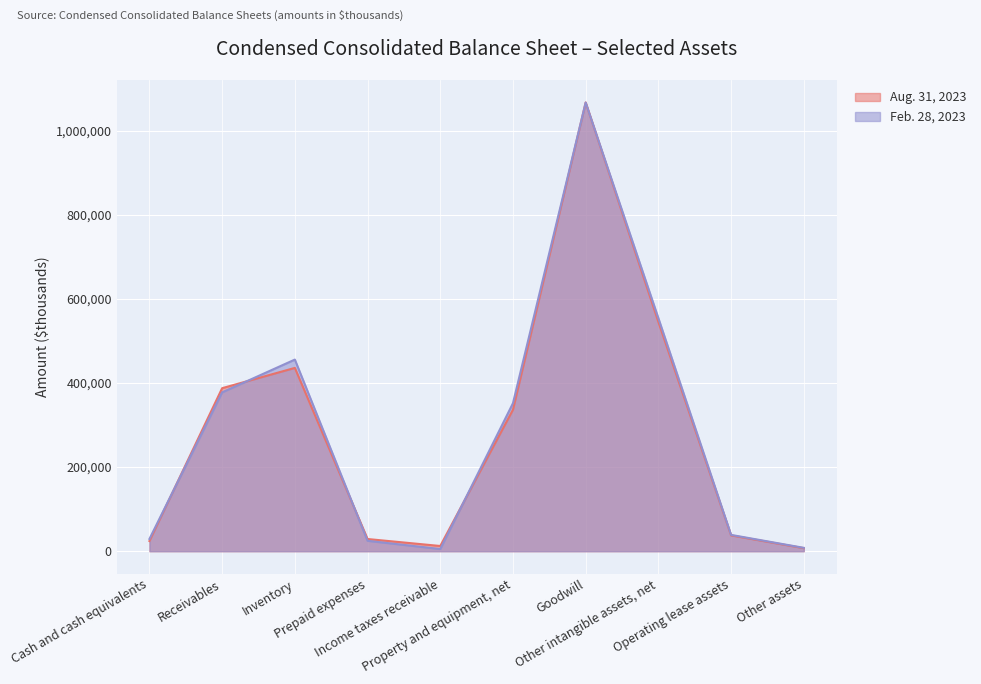

What is the value of the Feb. 28, 2023 point at the 9th from the left?

38751